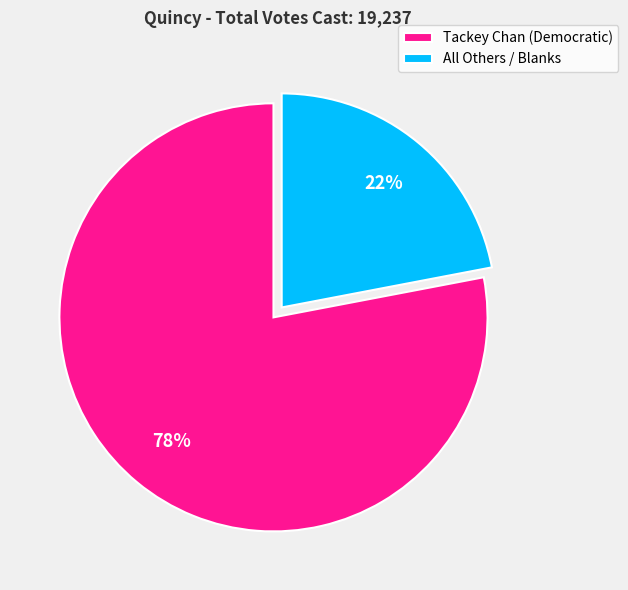

Which has a higher value, Tackey Chan (Democratic) or All Others / Blanks?

Tackey Chan (Democratic)